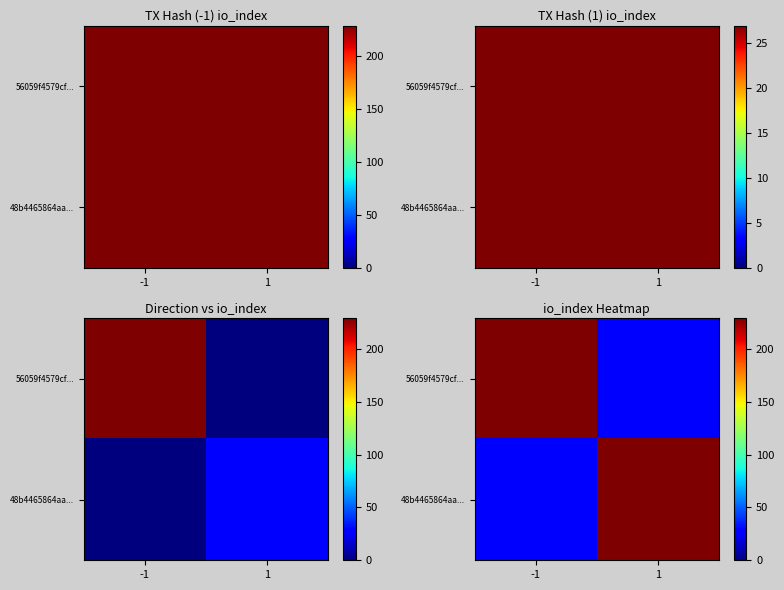

At which label is 48b4465864aa... closest to 128?

-1